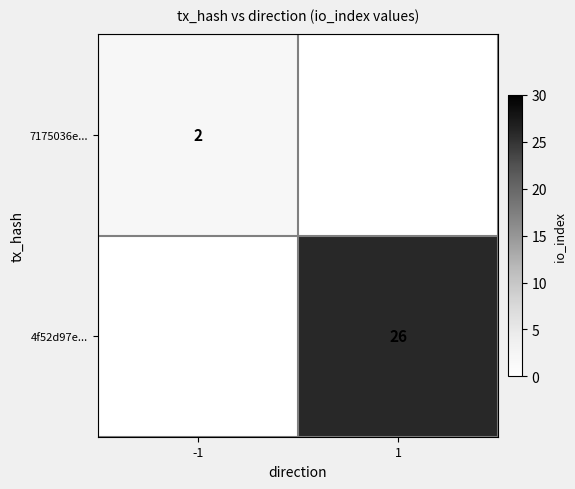

Is it true that 7175036e... equals 1 at -1?

False